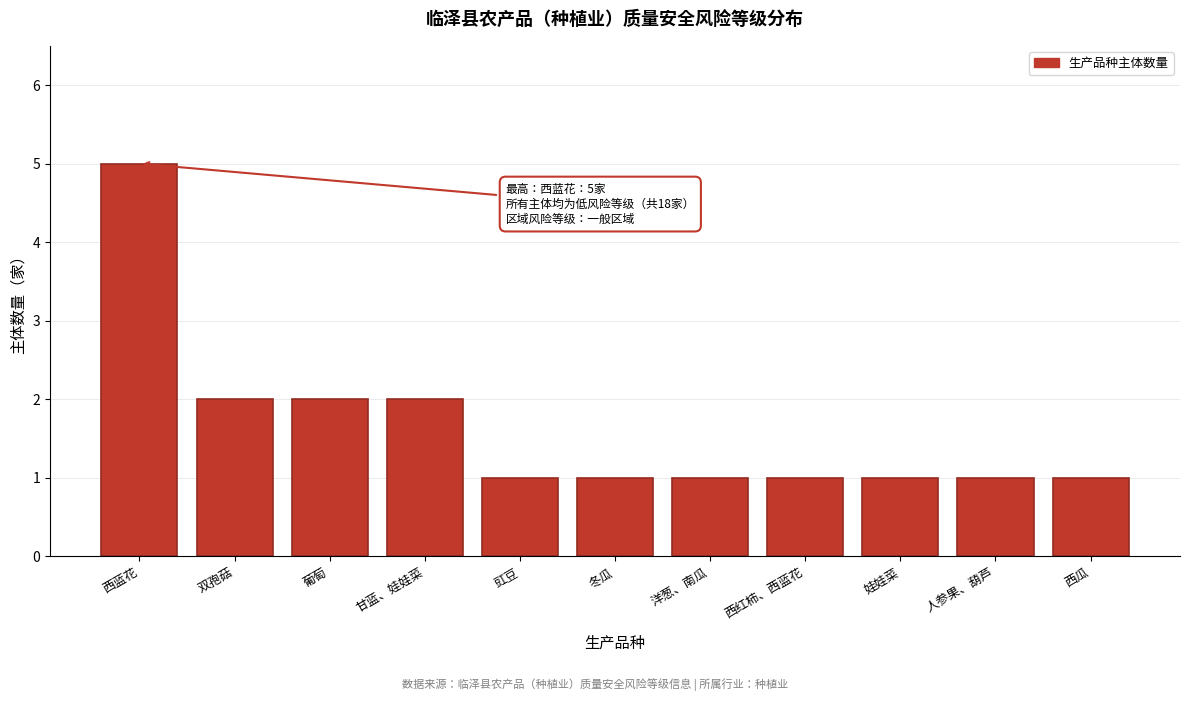

Reading left to right, extract all data points from this chart.

5	2	2	2	1	1	1	1	1	1	1